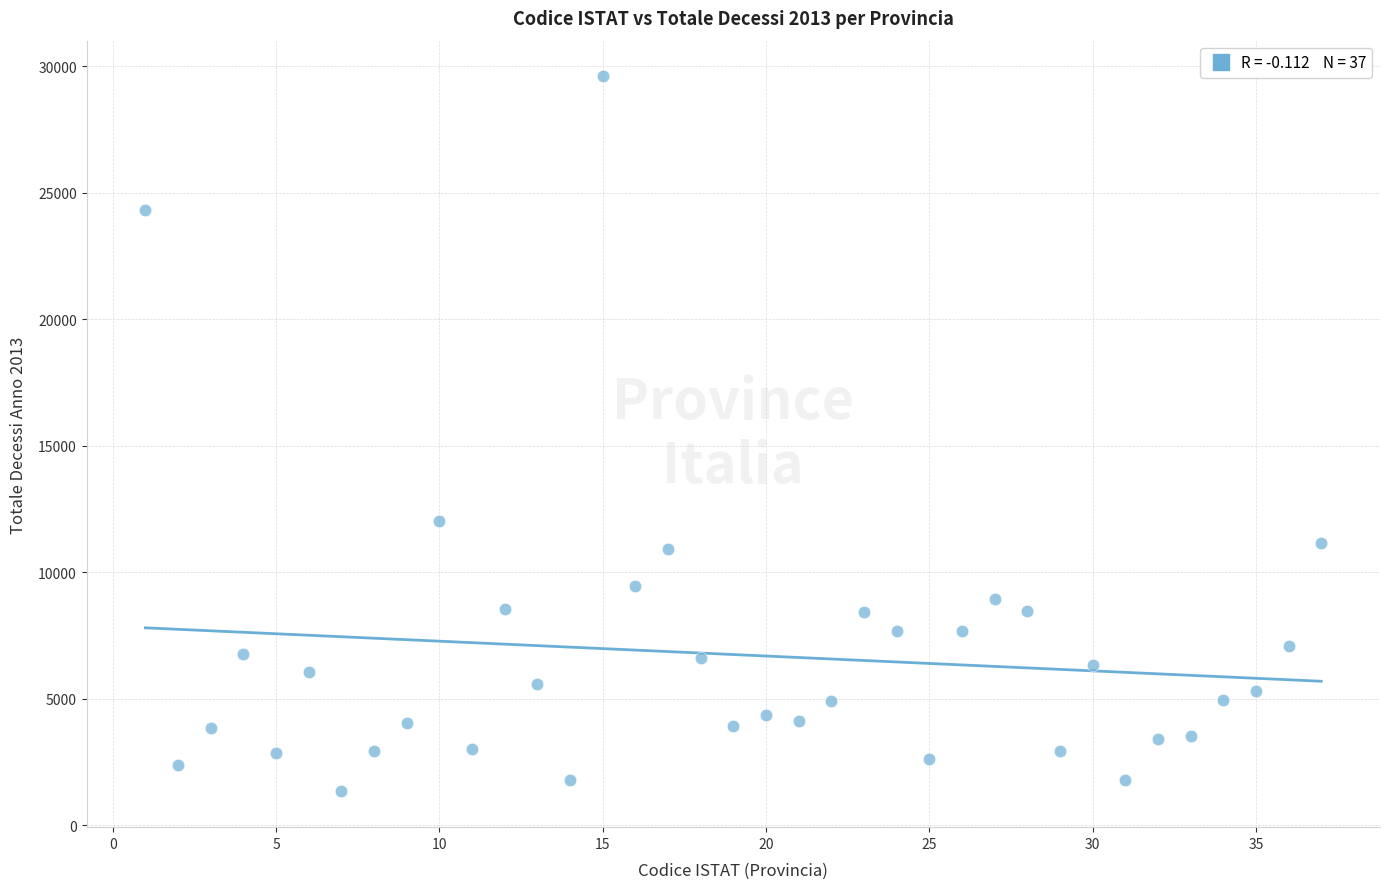

What Y value in the scatter plot is closest to 15462?

12007